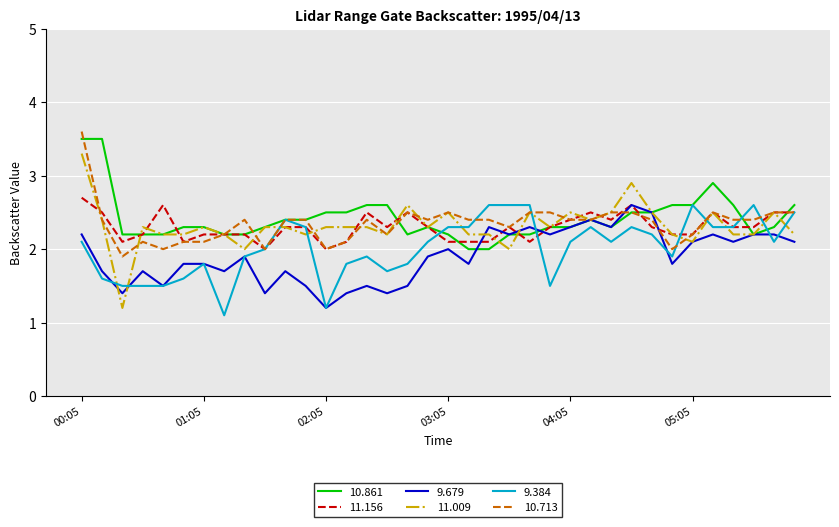

Which series has the widest spread of values?

11.009